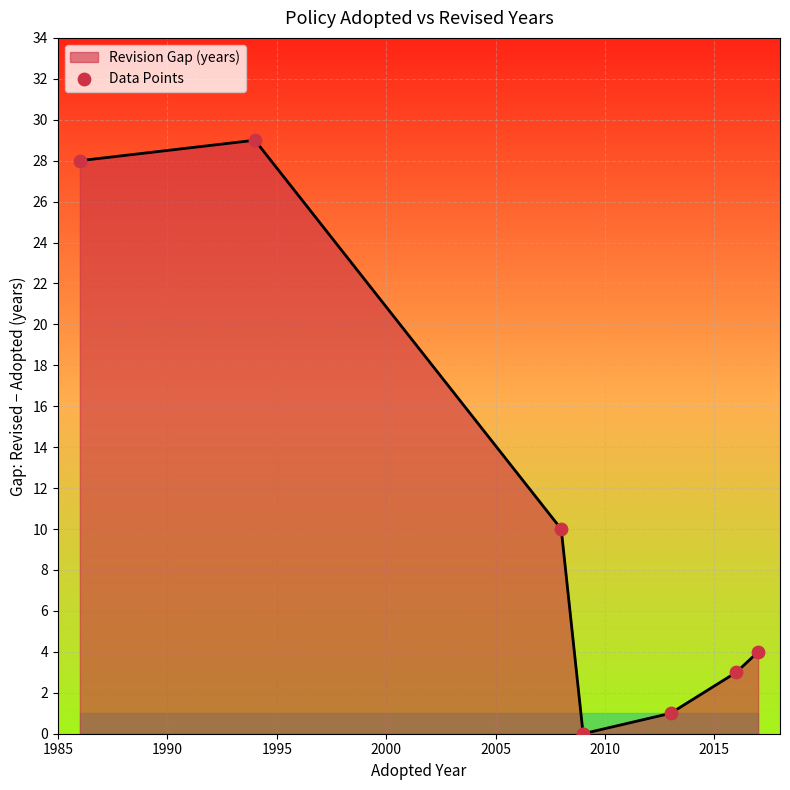

Which has a higher value, 1990 or 2000?

1990